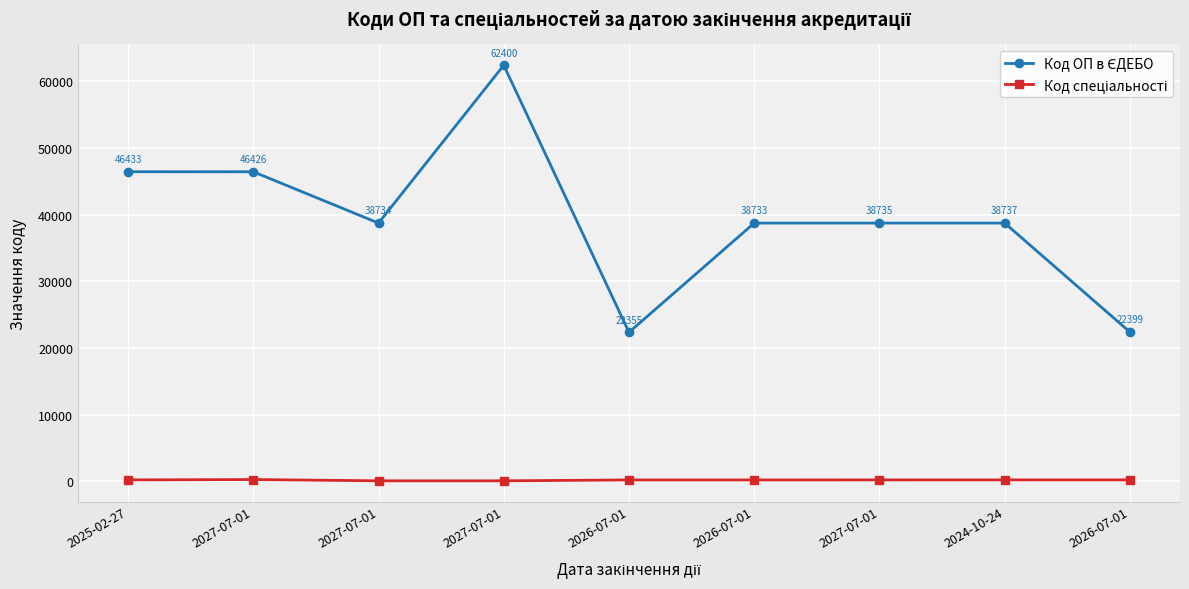

How many data points does each series have?

9